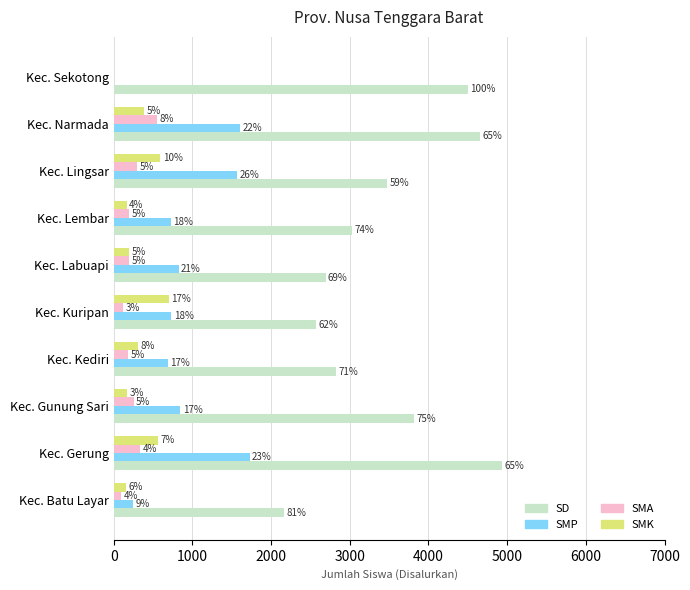

Reading left to right, extract all data points from this chart.

SD: 2162	4931	3822	2828	2571	2692	3025	3471	4658	4501
SMP: 244	1728	848	688	732	826	727	1565	1607	0
SMA: 98	333	252	186	119	195	195	296	547	0
SMK: 159	565	168	309	703	192	163	593	389	0